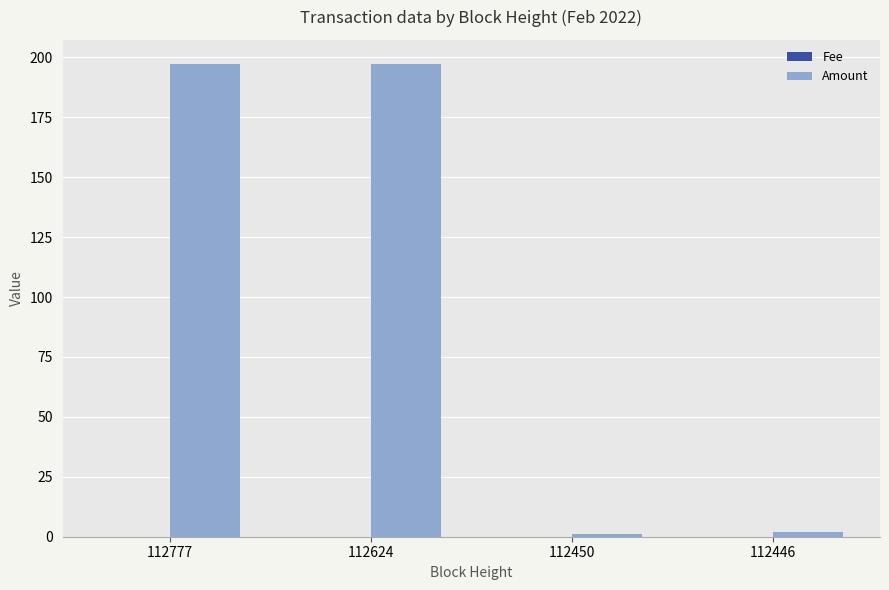

What is the sum of the Amount values at 112446 and 112450?

3.0